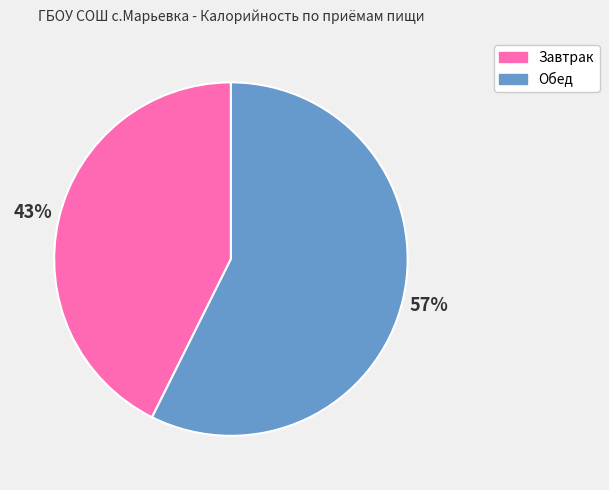

To the nearest percent, what is the average slice percentage?

50%